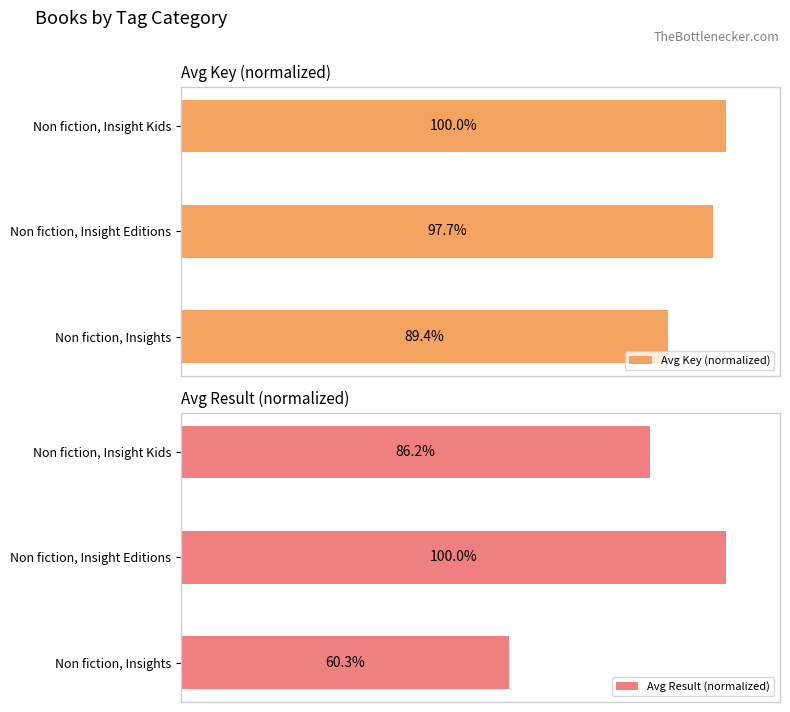

How many data points in Avg Key (normalized) are less than 97?

1